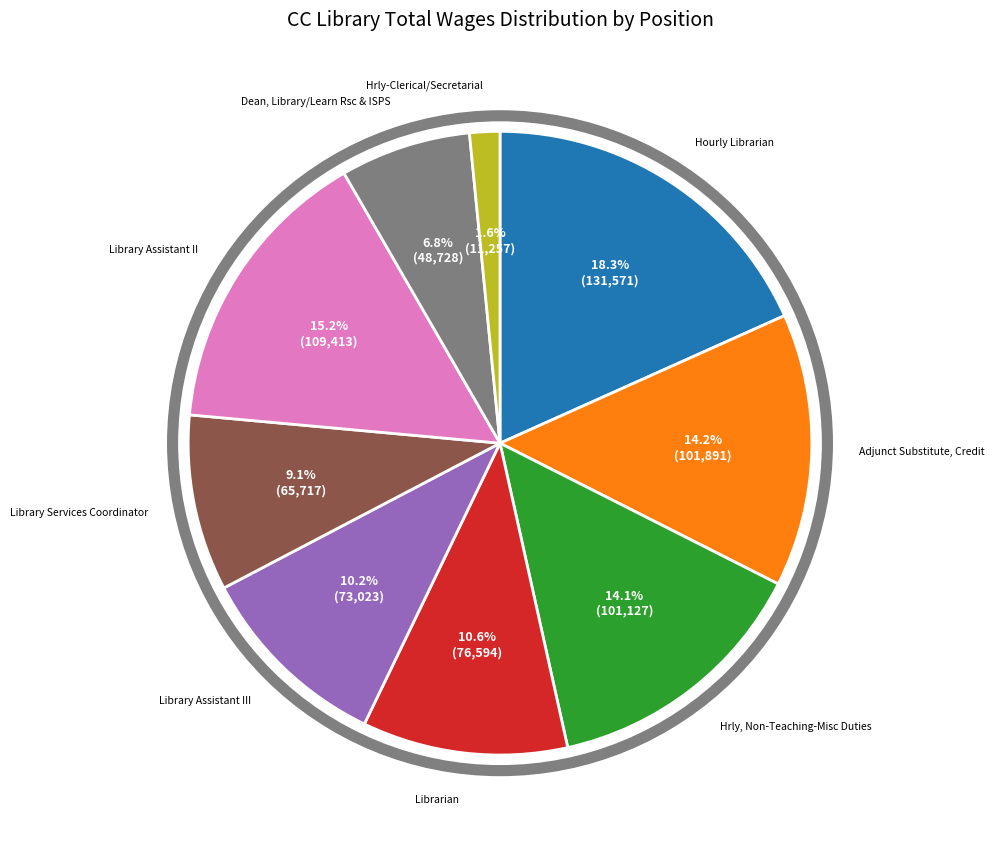

What percentage is the Library Assistant II slice, to the nearest percent?

15%